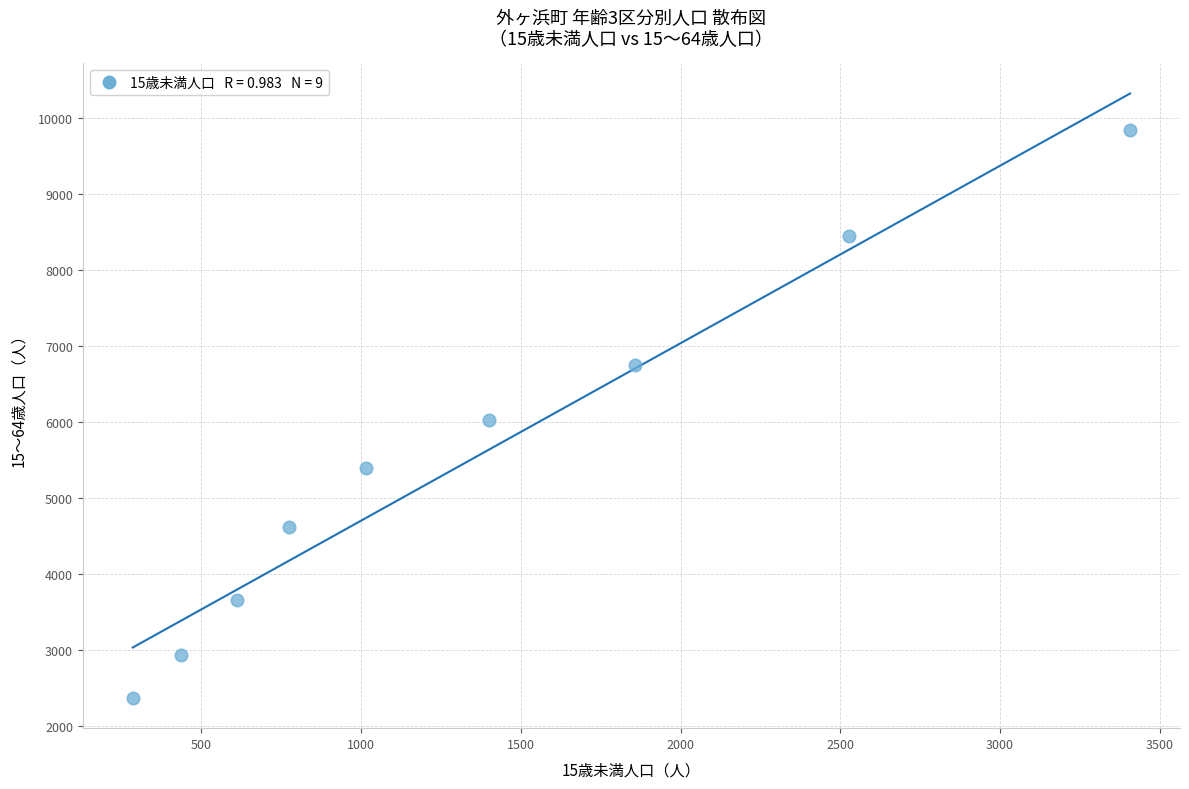

What is the range of X values (max minus min)?

3122